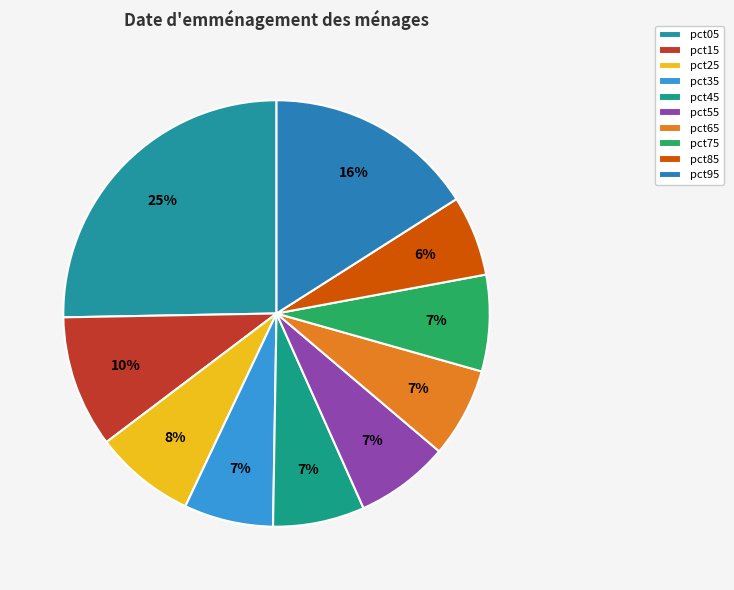

Which slice is the smallest?

pct85